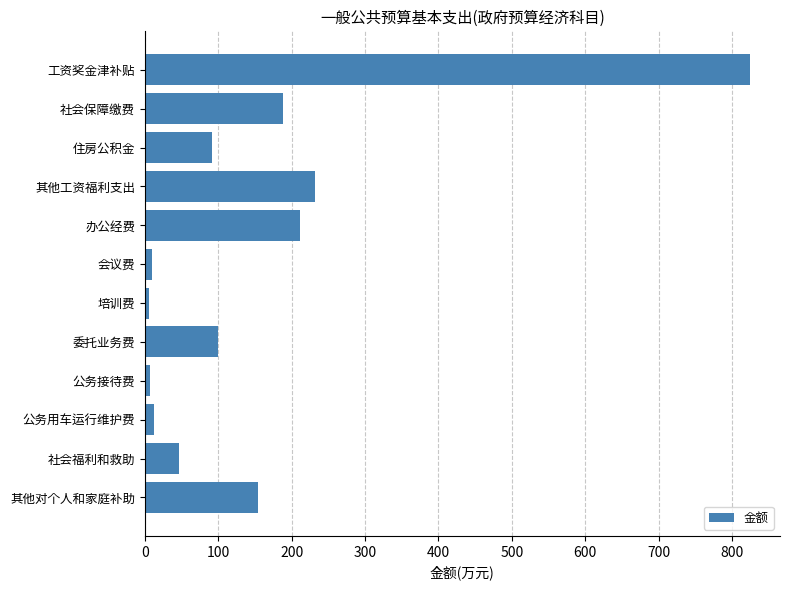

What is the sum of all values?

1883.2